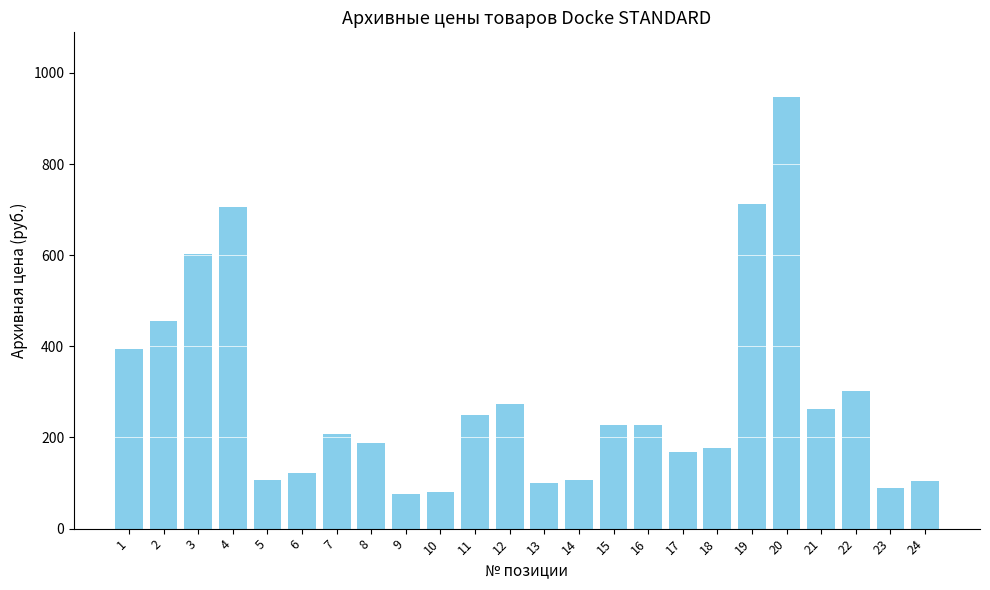

What is the difference between the second highest and second lowest values?

632